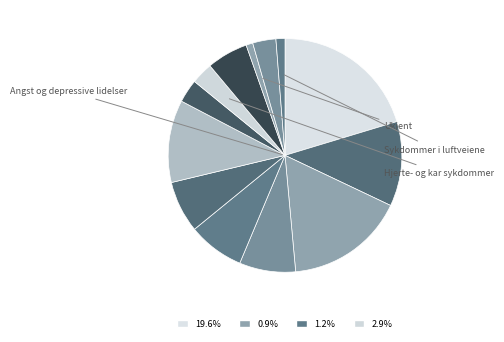

To the nearest percent, what is the difference between the largest and smallest slice percentages?

19%